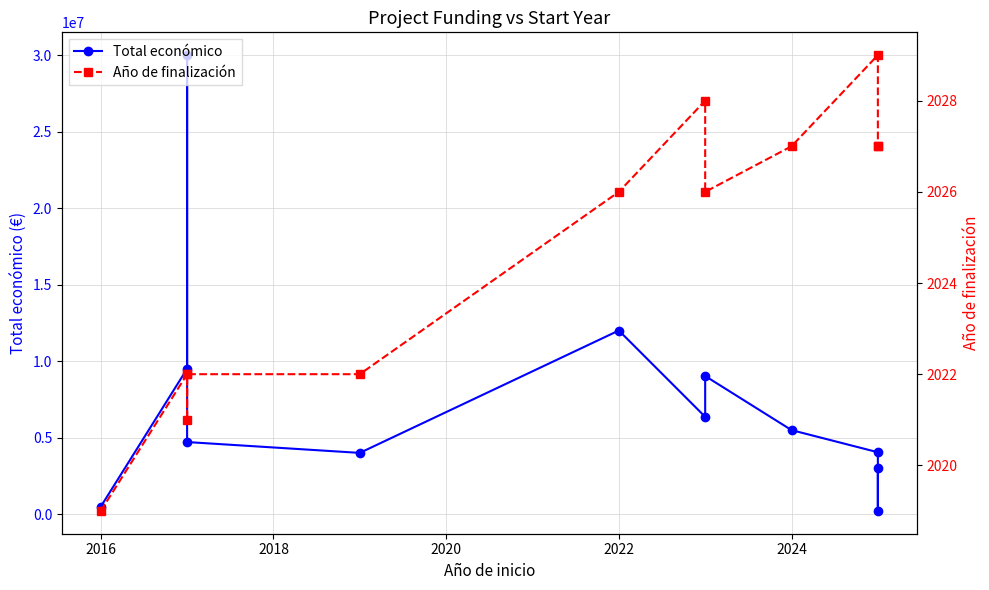

How many lines are shown in the chart?

2